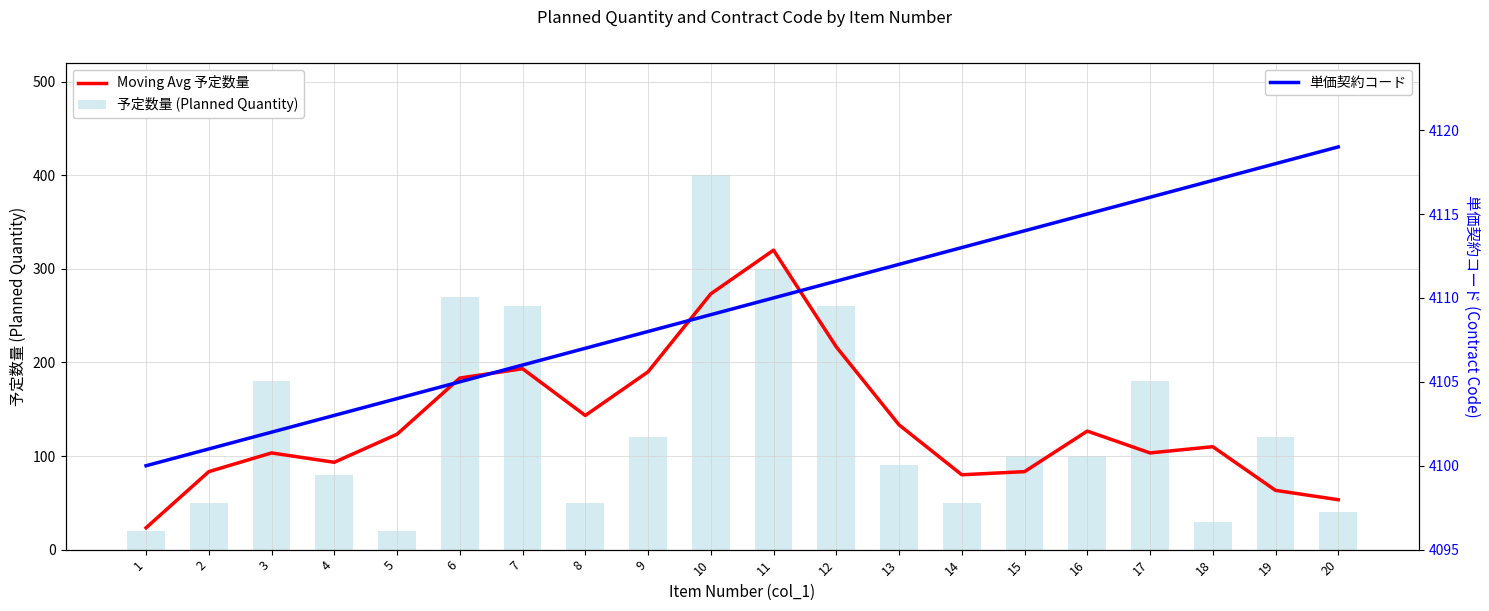

The value of 予定数量 (Planned Quantity) at 14 is 50. True or false?

True